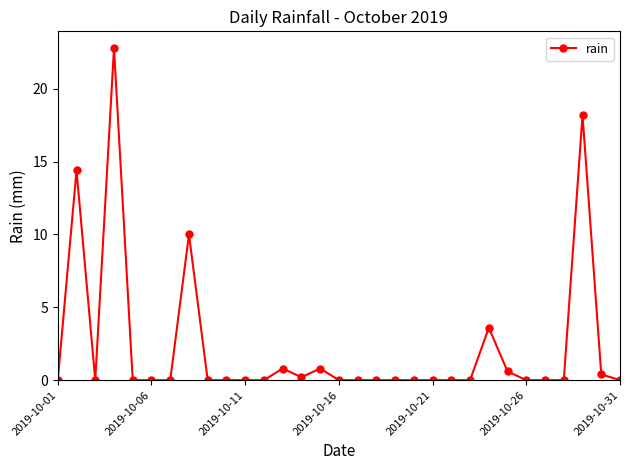

True or false: the data has more than 1 interior local peaks.

True